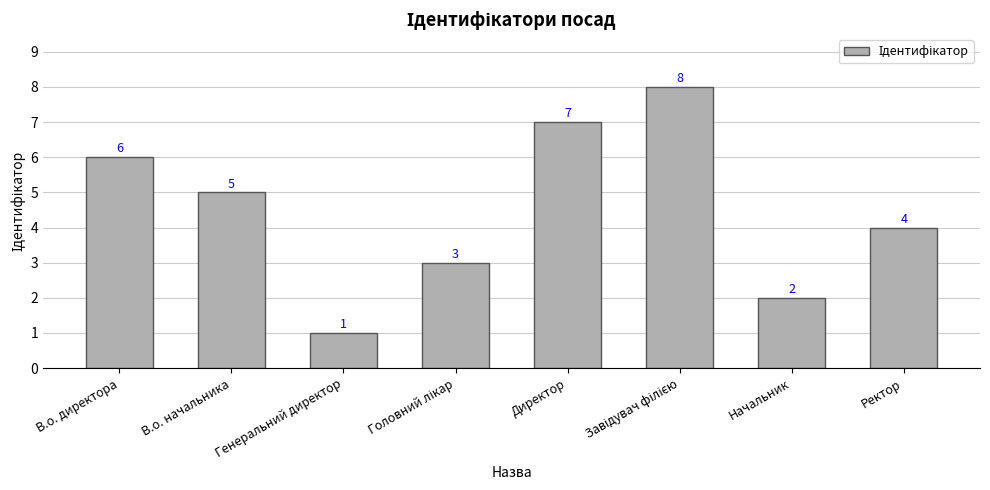

The value at Начальник is 2. True or false?

True